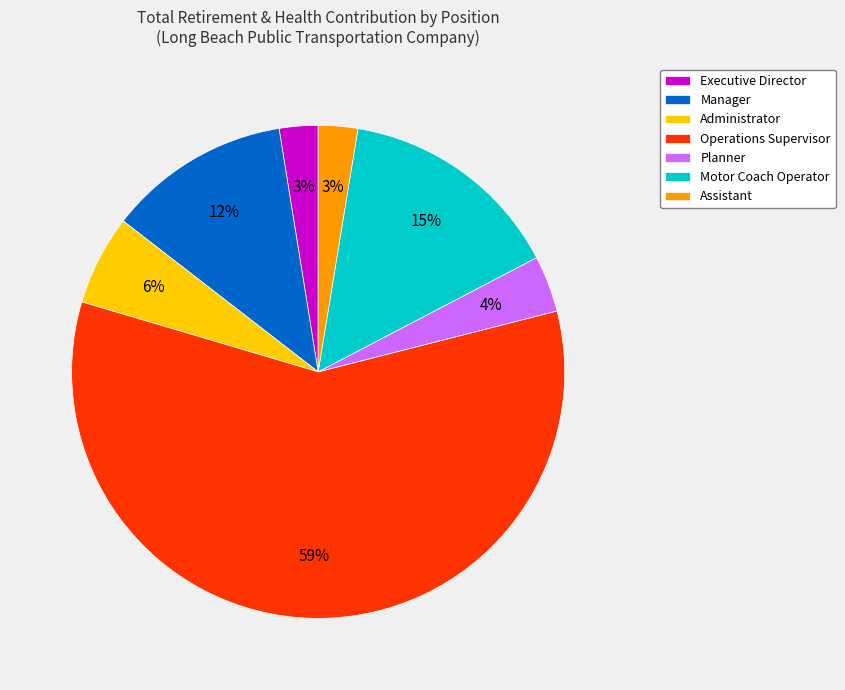

To the nearest percent, what is the difference between the Manager and Administrator slice percentages?

6%